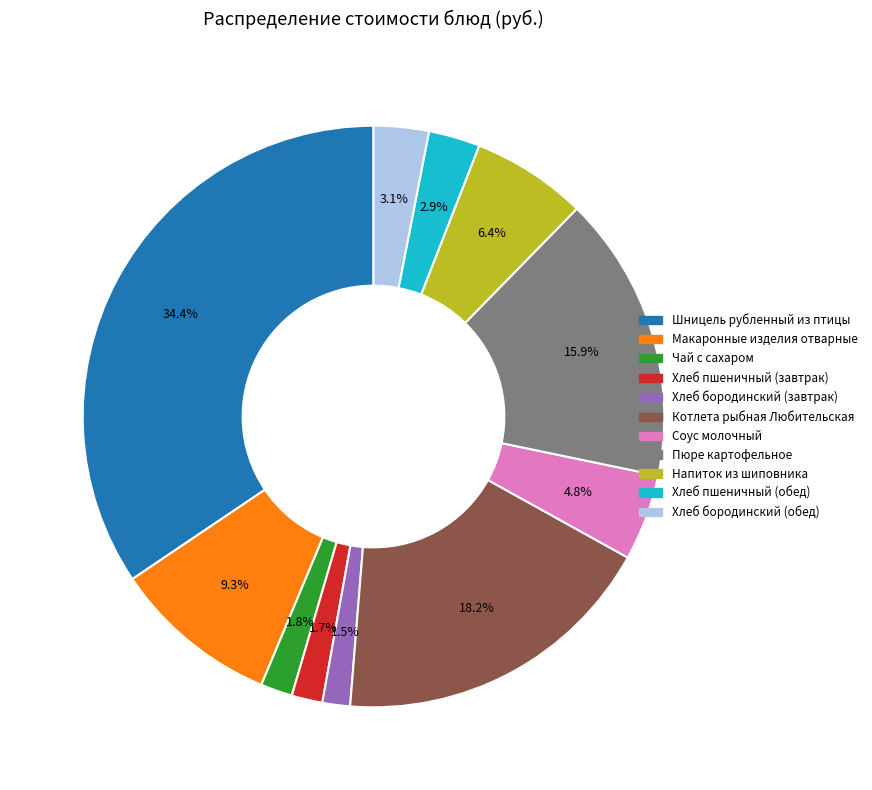

What percentage do Напиток из шиповника and Соус молочный together represent?

11.2%